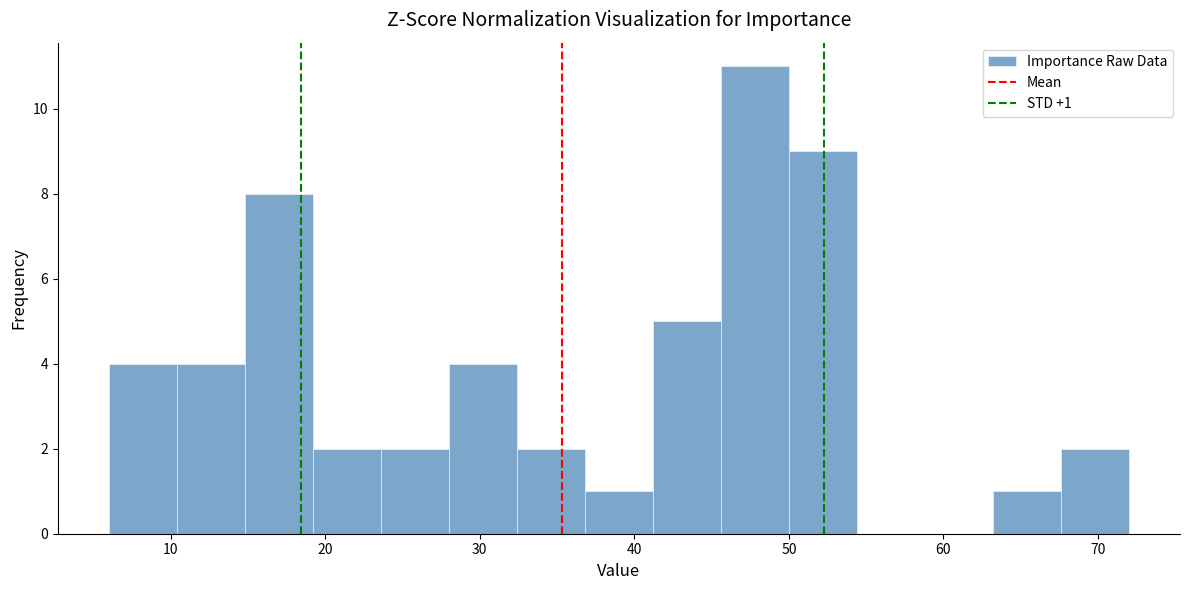

Which range on the x-axis has the tallest bar?

45.6 to 50.0